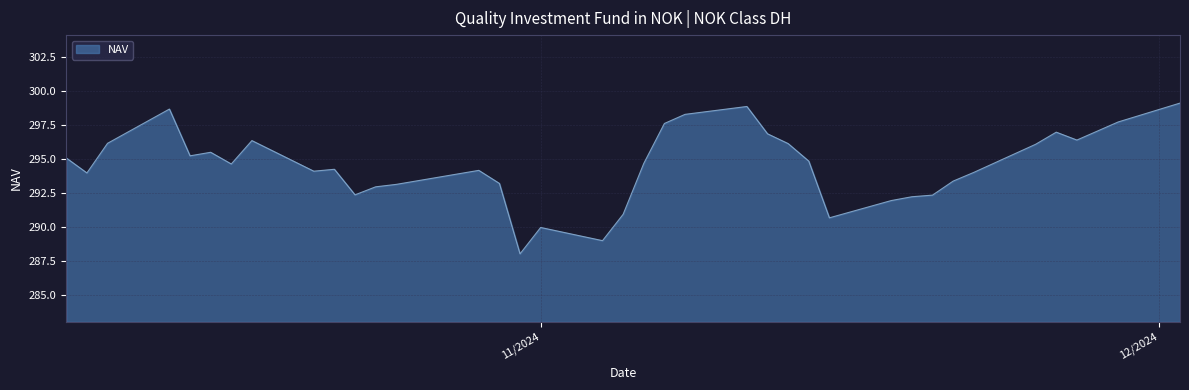

What is the difference between the maximum and minimum values?

11.1